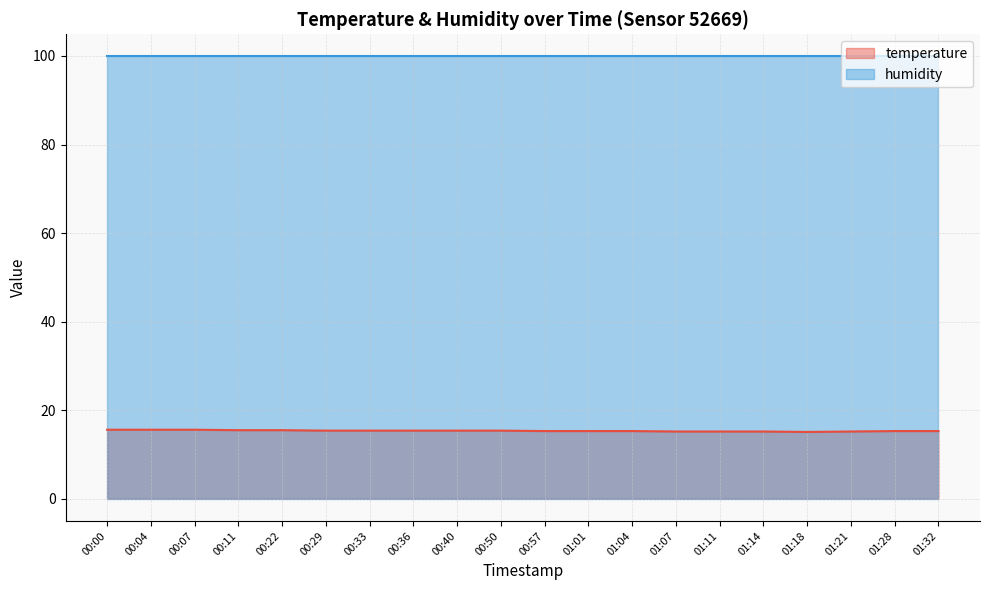

Where is the data nearest to the value 15?

01:18